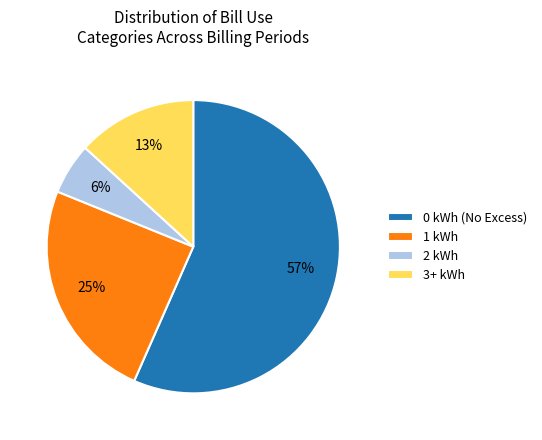

What is the majority slice?

0 kWh (No Excess)